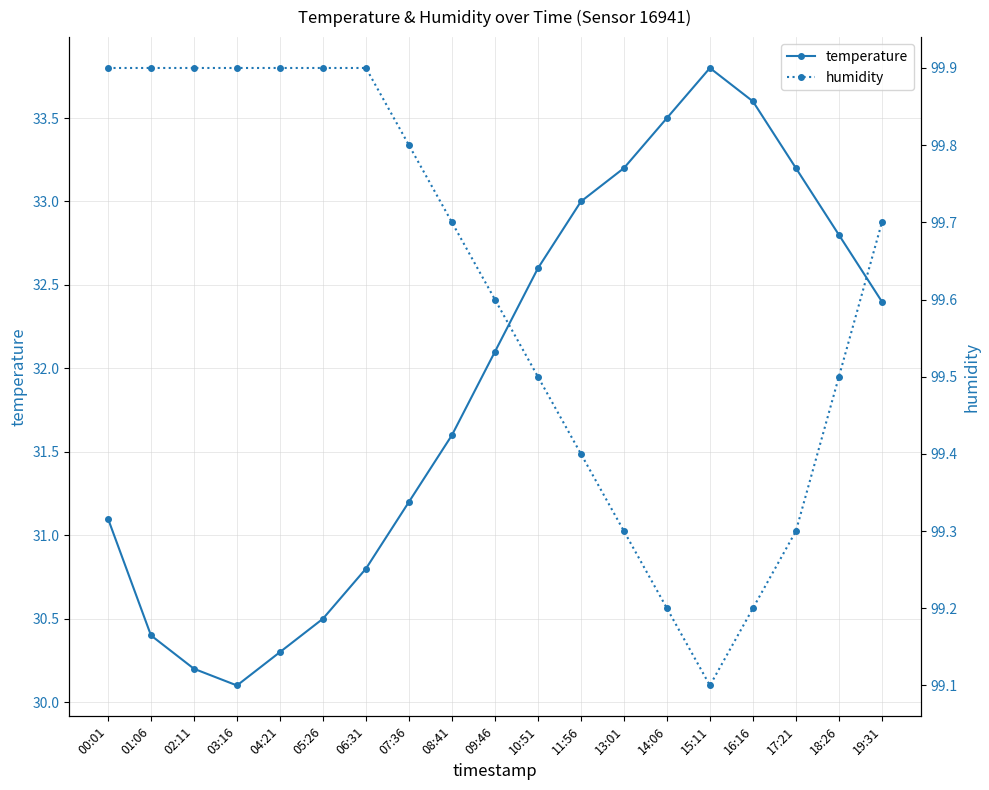

What is the label of the 11th point from the left?

10:51